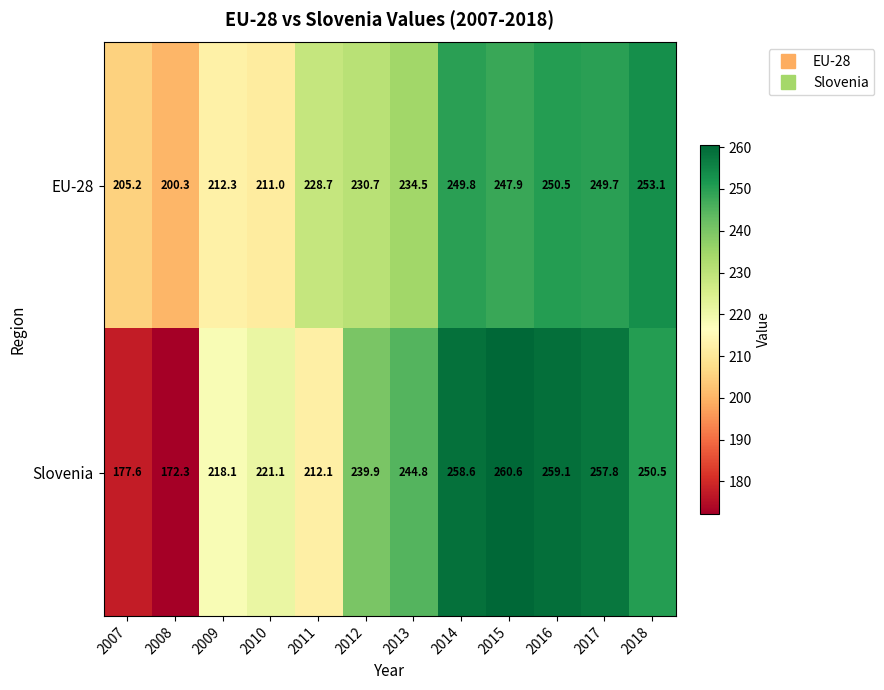

What is the difference between the EU-28 values at 2014 and 2015?

1.9